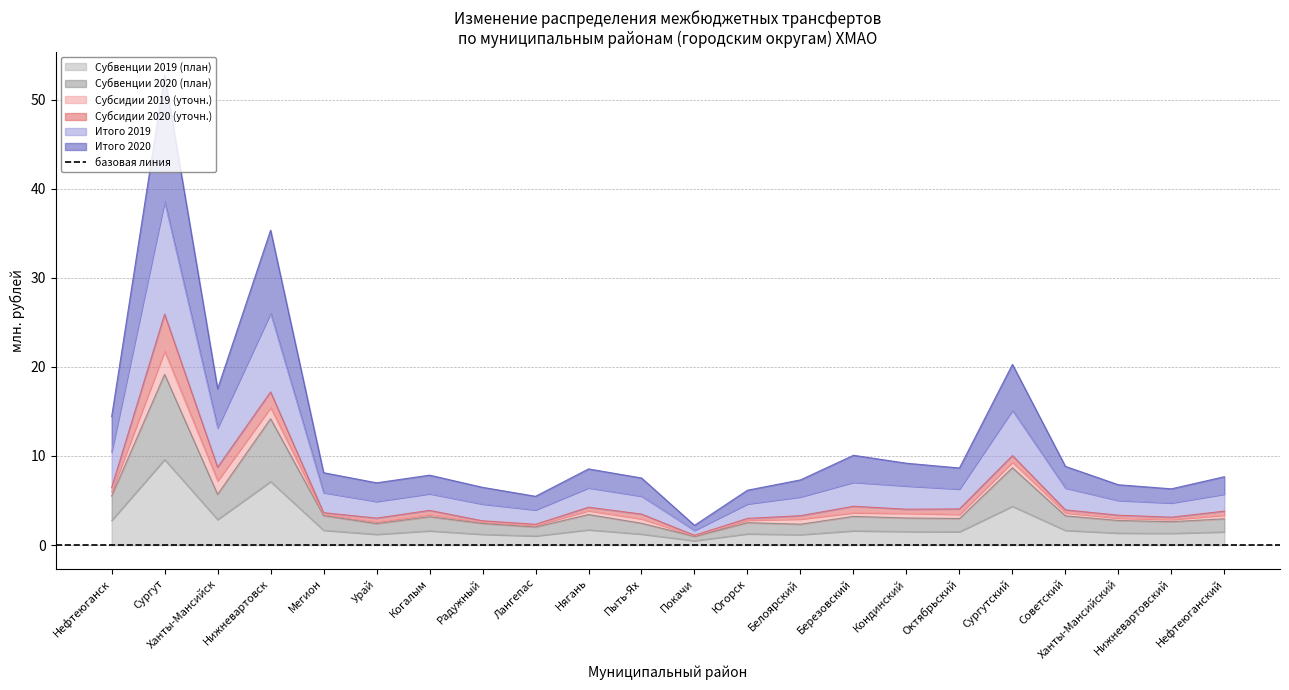

True or false: Итого 2019 and Субвенции 2019 (план) cross at least once.

False